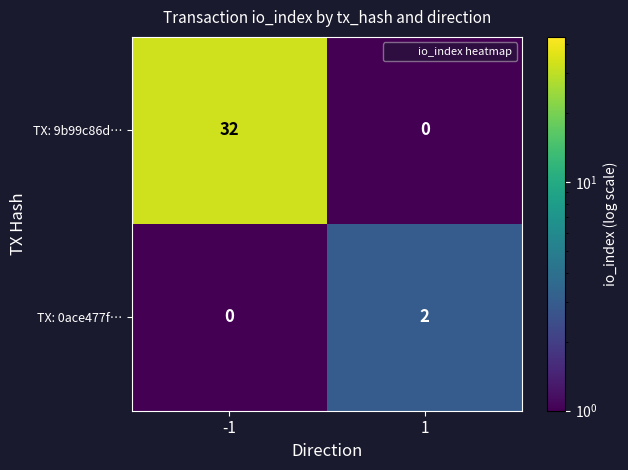

What is the greatest value displayed?

32